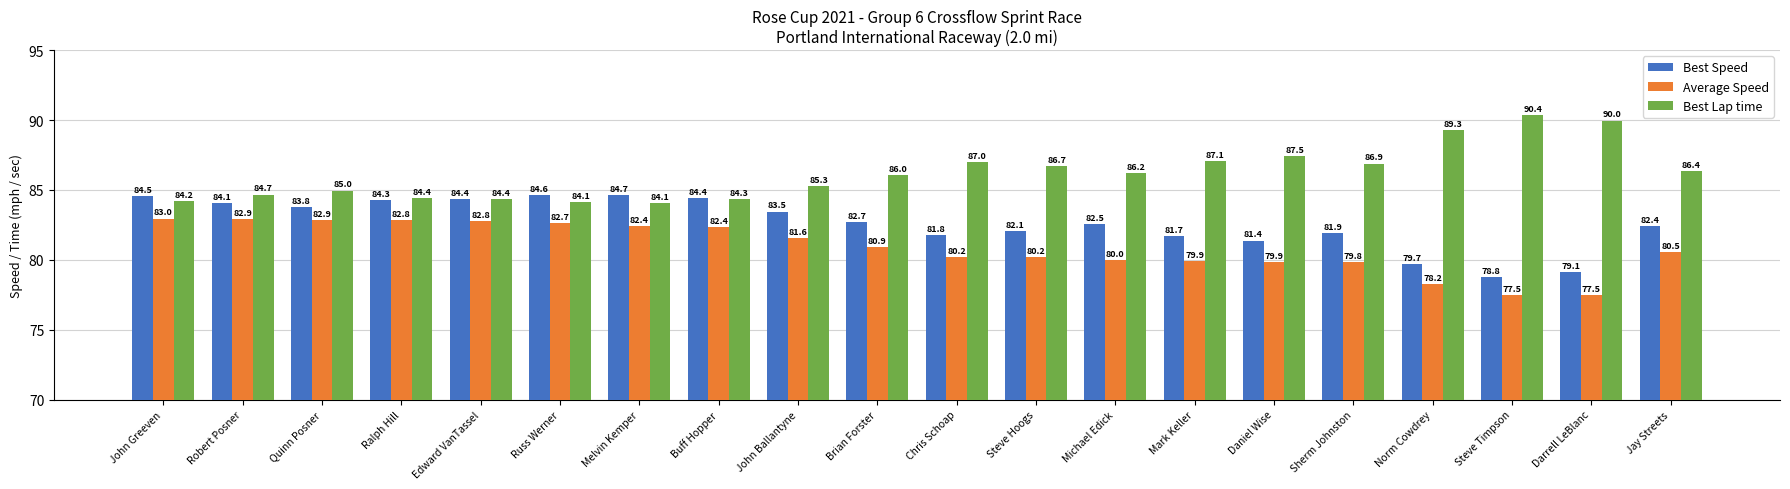

What is the difference between the second highest and second lowest values in the Average Speed series?

5.4